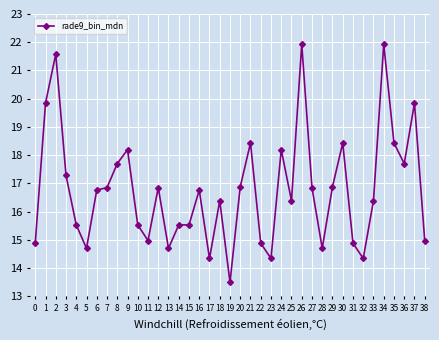

What is the difference between the second highest and second lowest values?

7.6